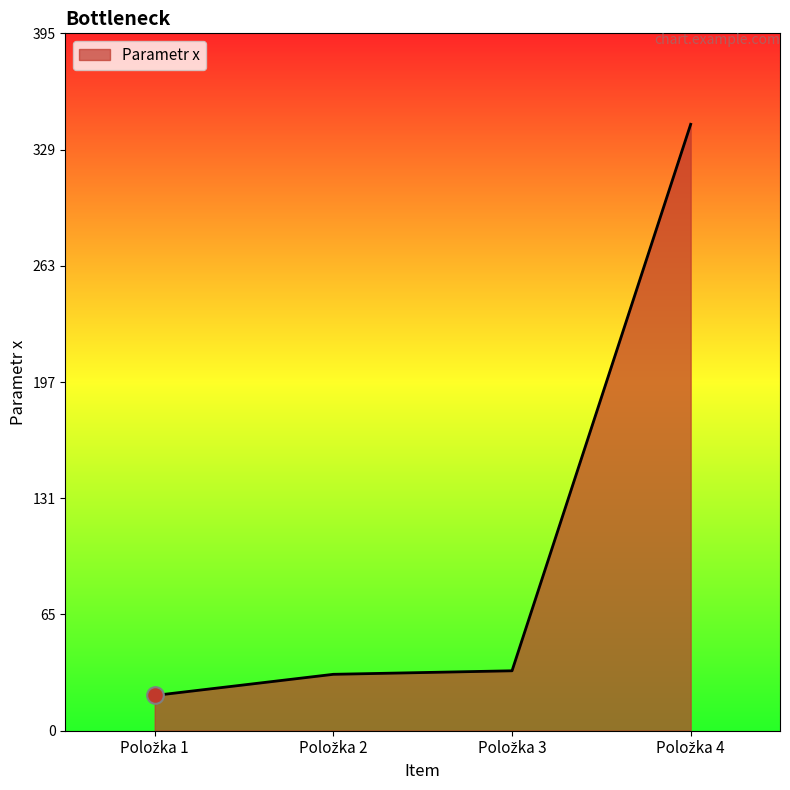

How many values are below 34?

2